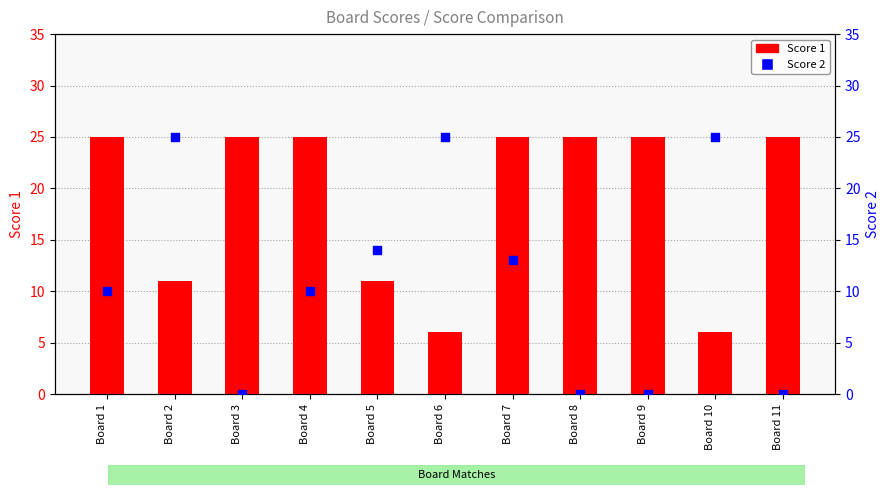

Is the value of Score 2 at Board 10 greater than the value of Score 1 at Board 2?

Yes